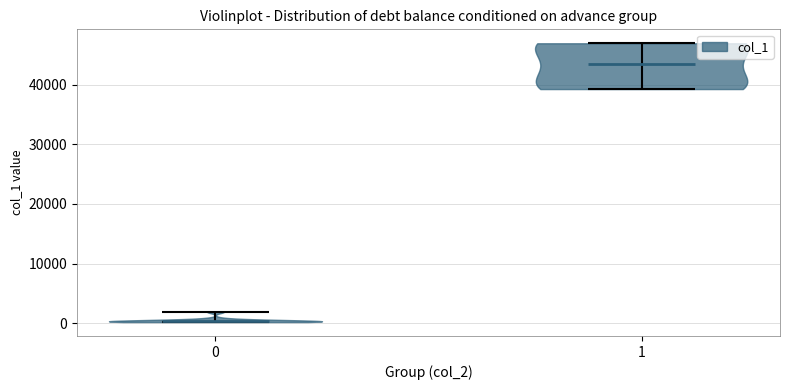

Reading left to right, read every violin against the y-axis: where its median line is, and the lowest and highest points it reaches. The values are not printed on the chart, so give them approximately, as read against the axis.

0: median line 0, lowest point 0, highest point 2000
1: median line 43000, lowest point 39000, highest point 47000